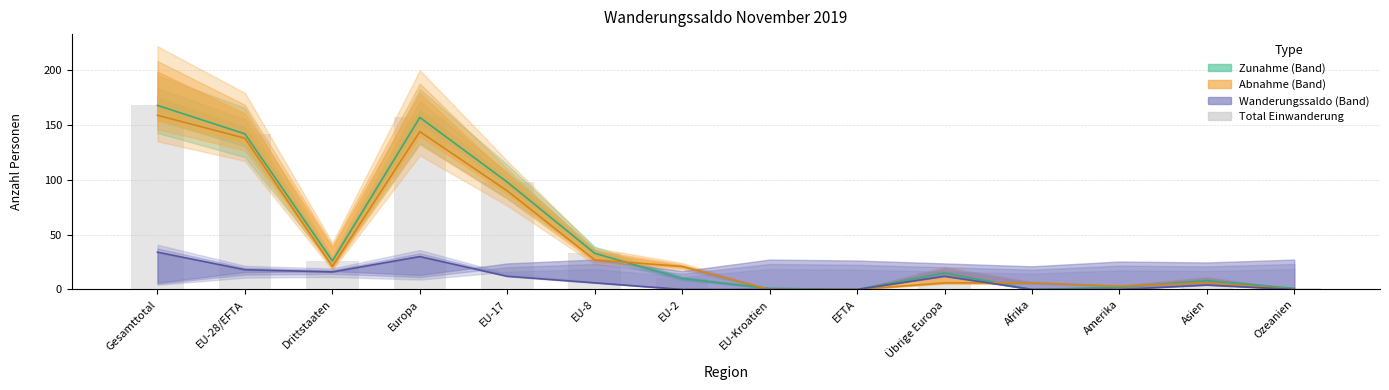

Reading left to right, what are all the values shown in this chart?

Gesamttotal=168	EU-28/EFTA=142	Drittstaaten=26	Europa=157	EU-17=98	EU-8=33	EU-2=10	EU-Kroatien=1	EFTA=0	Übrige Europa=15	Afrika=0	Amerika=2	Asien=8	Ozeanien=1